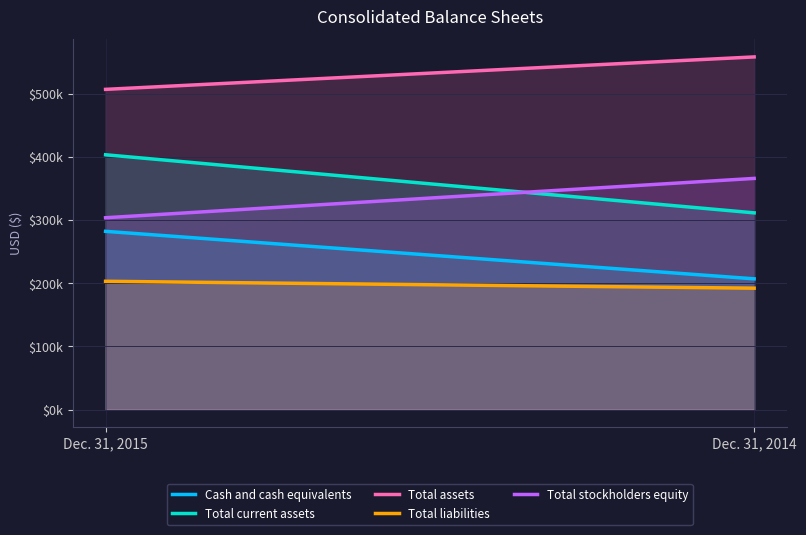

What is the highest value of the Total liabilities series?

203116